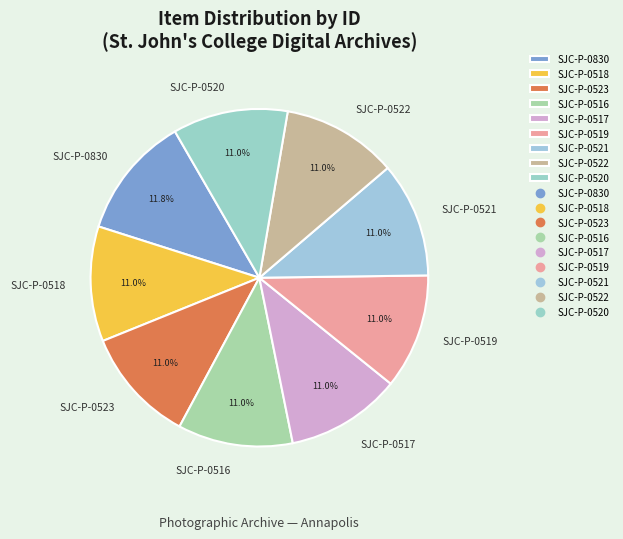

How many slices are in this pie chart?

9